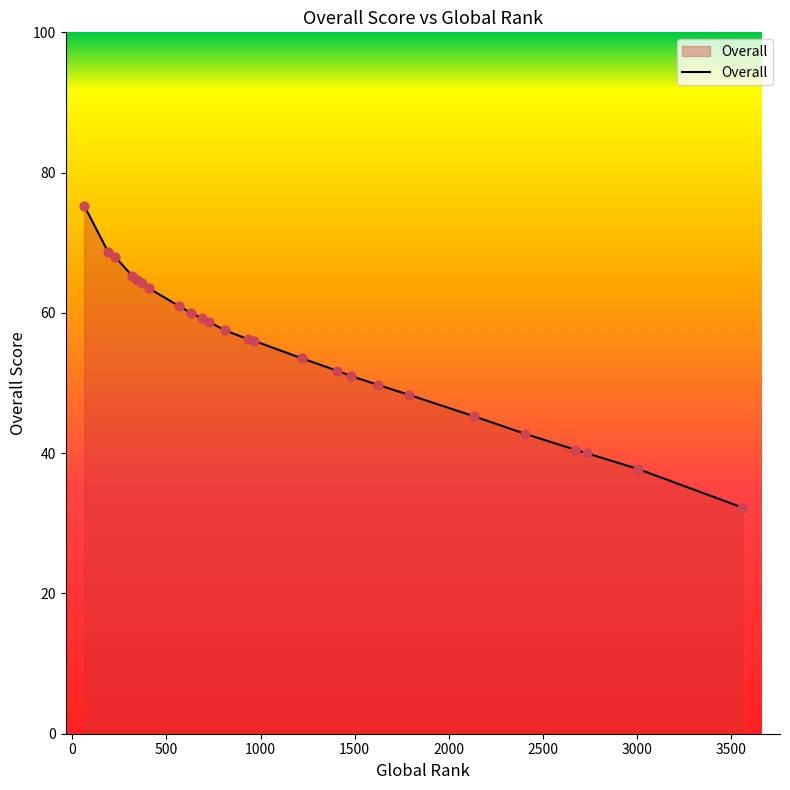

What is the difference between the maximum and minimum values?

43.0